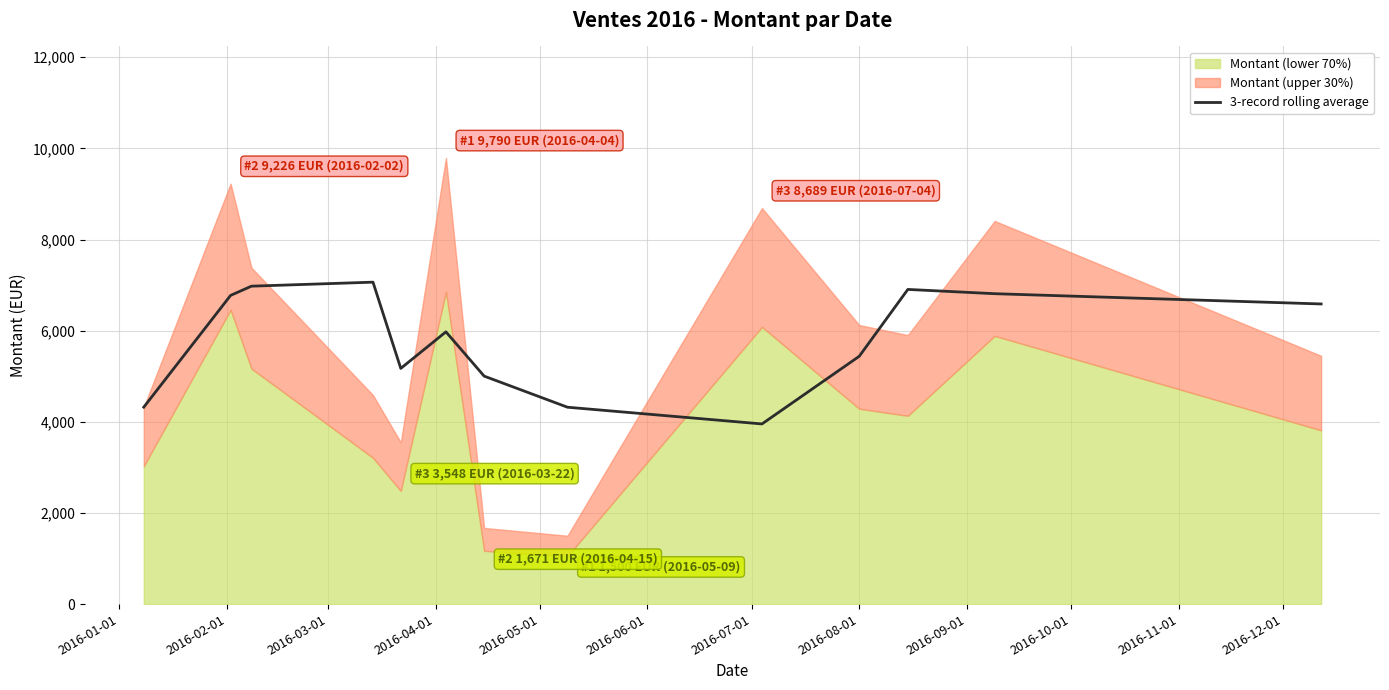

What is the lowest value of the 3-record rolling average series?

3953.3